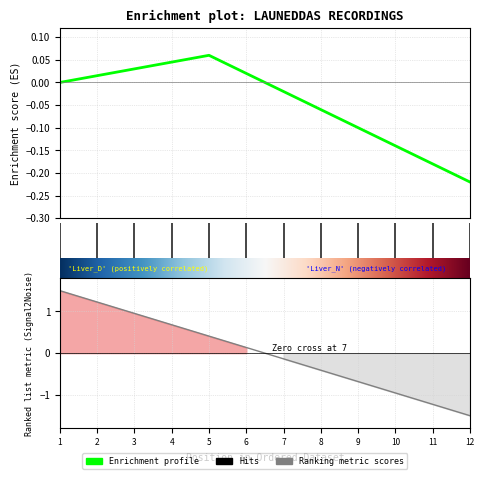

How many data points are above 0?

6